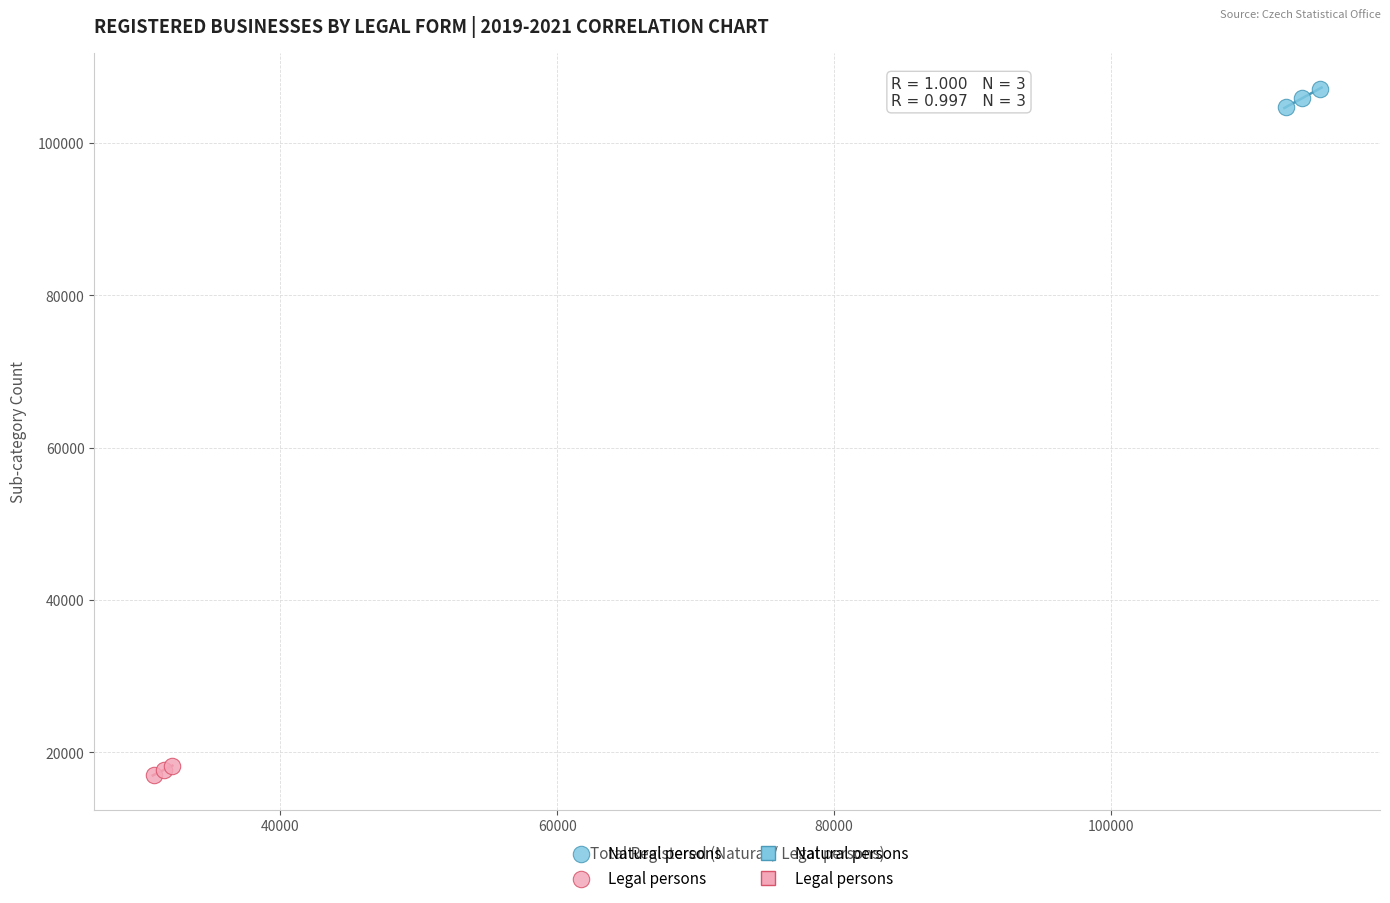

Which series has the widest spread of Y values?

Natural persons